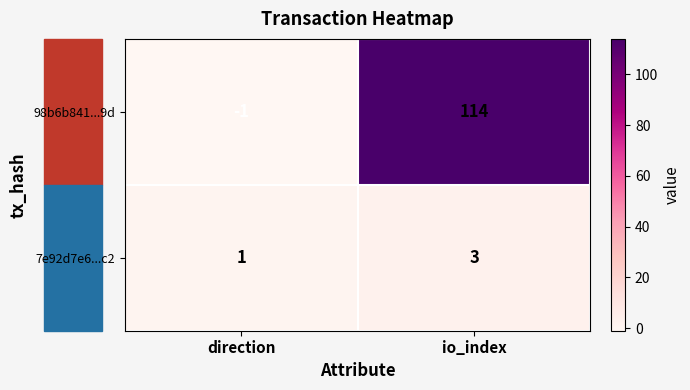

What is the greatest value displayed?

114